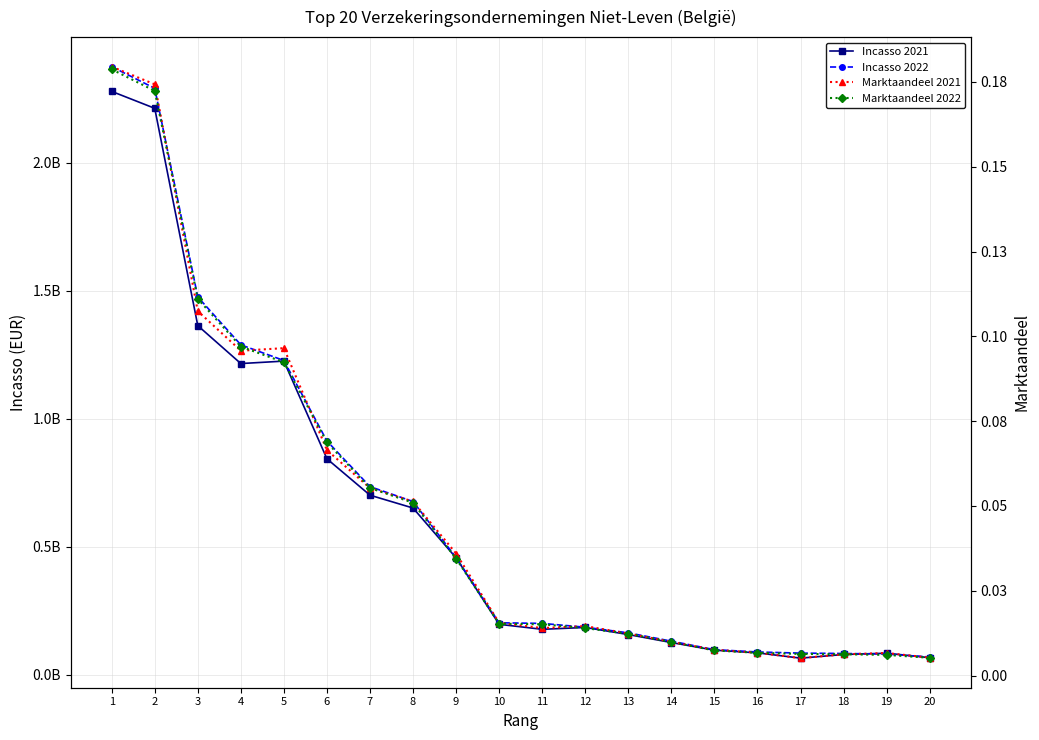

At which label is Marktaandeel 2021 closest to 0?

17